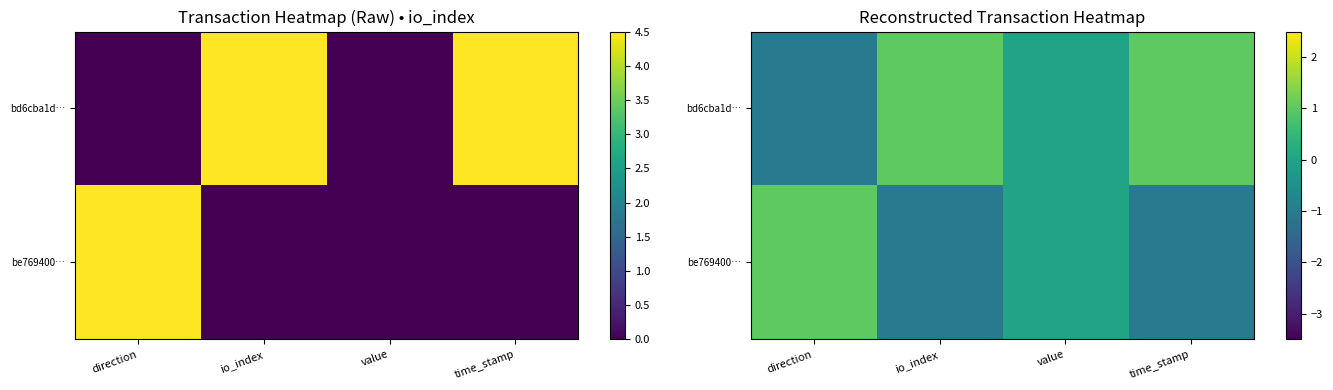

At which label is bd6cba1d… closest to 0?

value